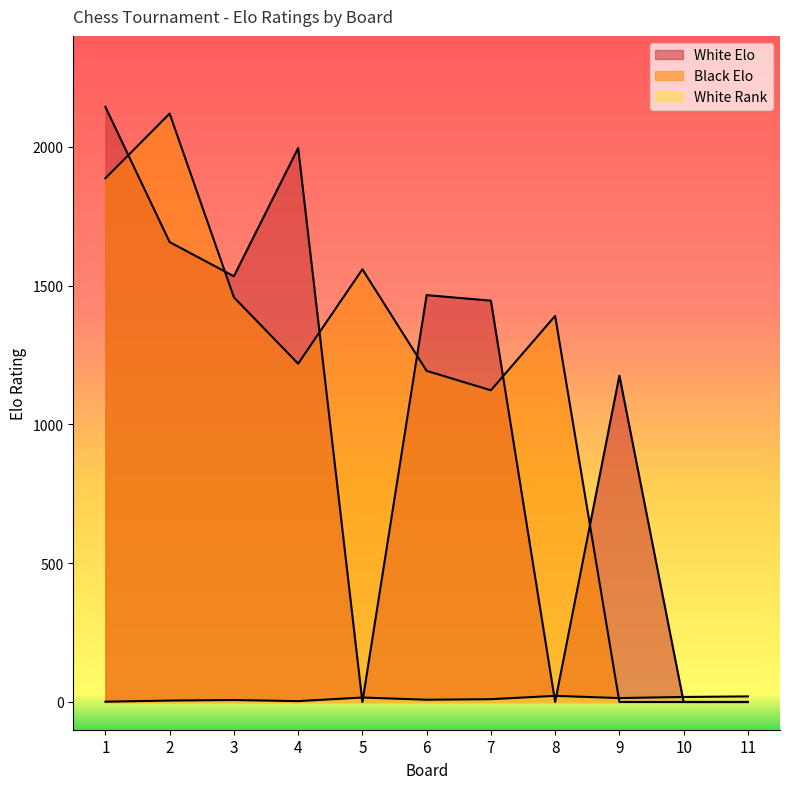

Is it true that Black Elo equals 631 at 5?

False